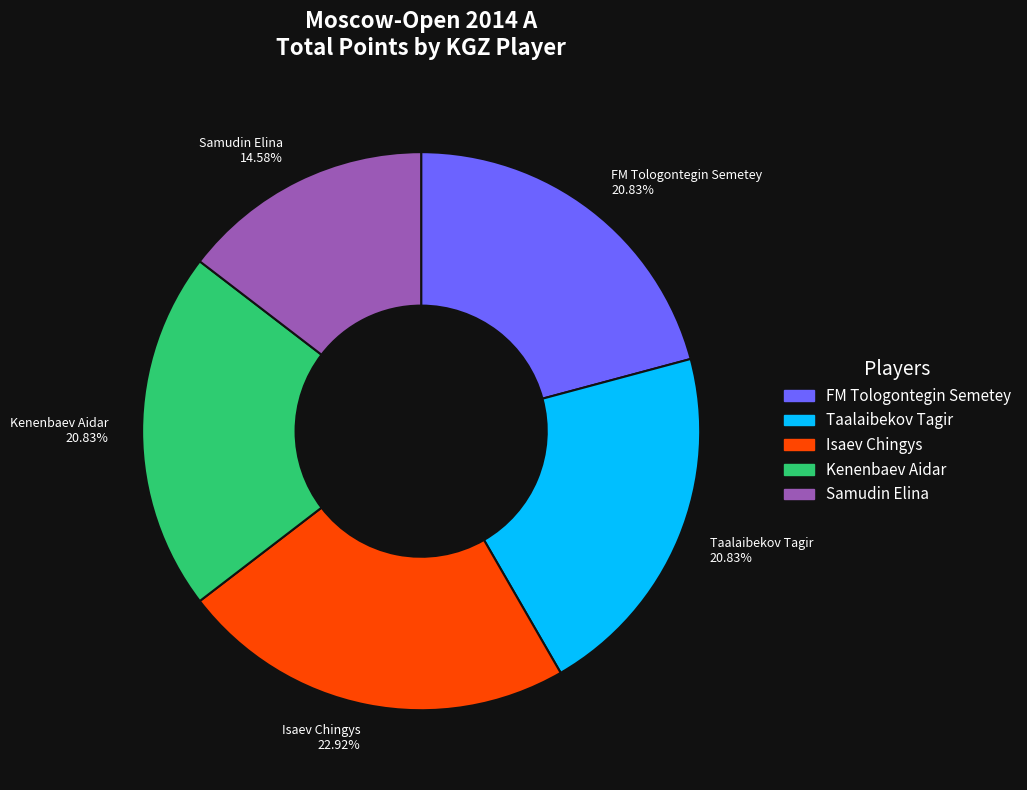

True or false: Taalaibekov Tagir accounts for 21% of the total.

True